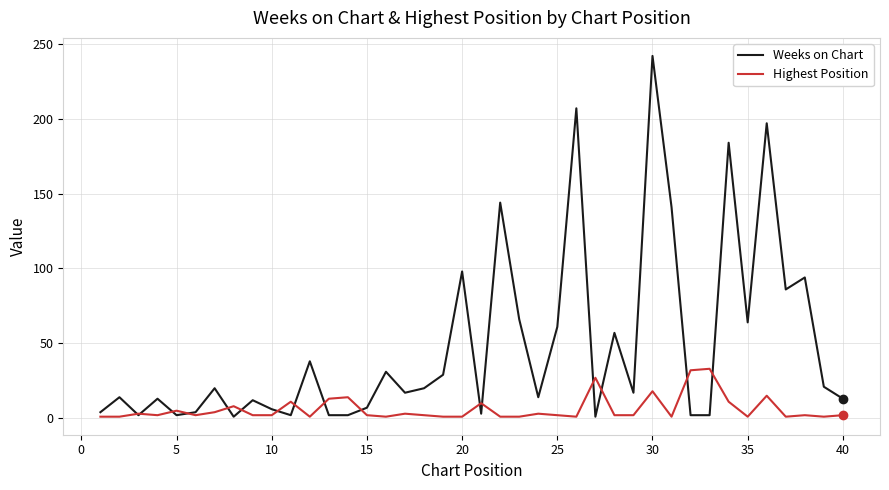

At how many categories does at least one series exceed 127?

6